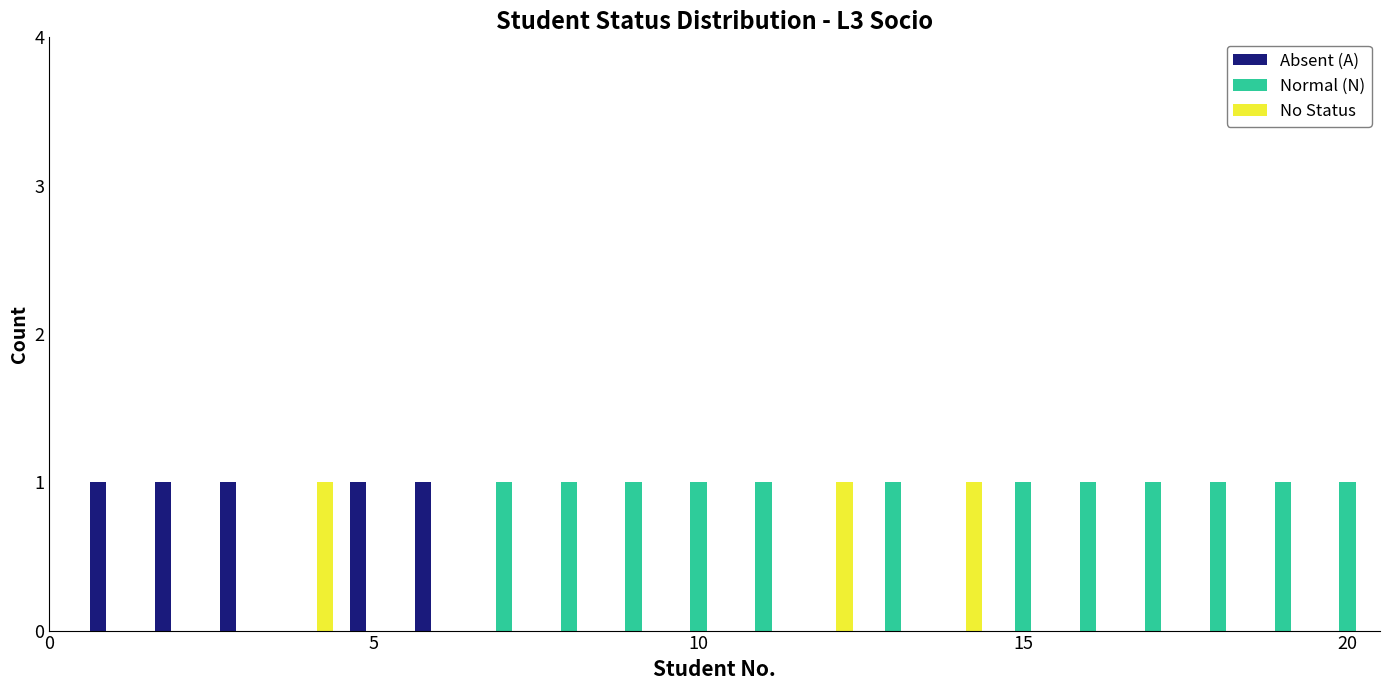

Which series has the largest total across all categories?

Normal (N)